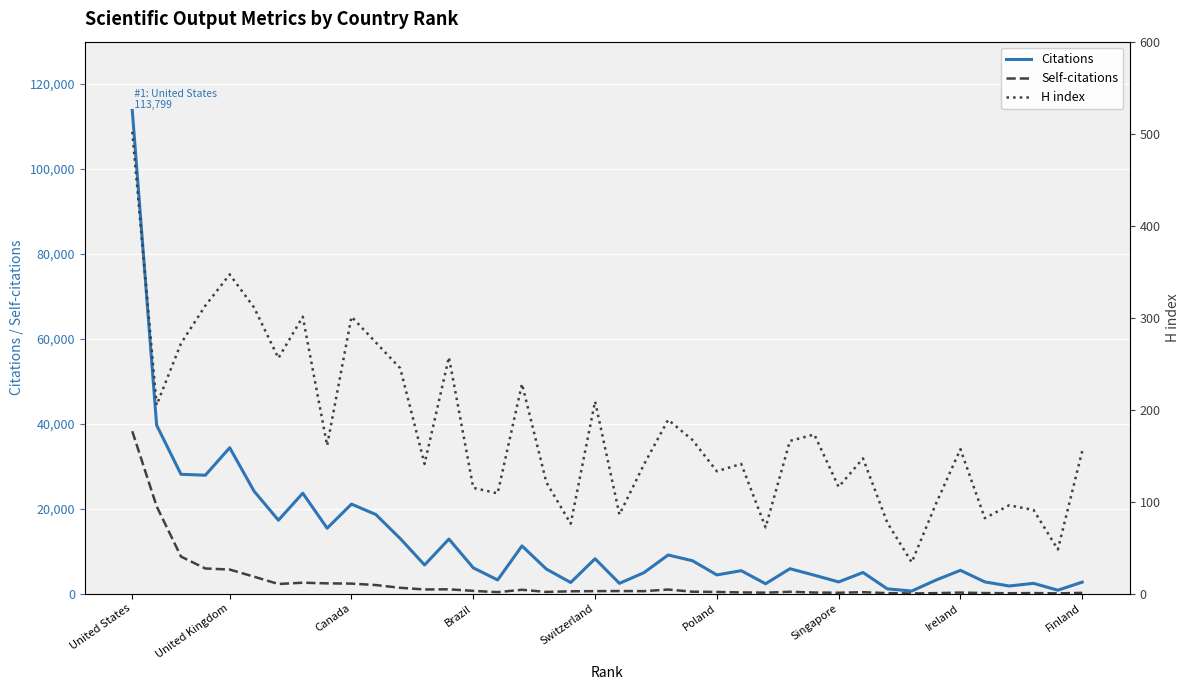

How many data points in Self-citations are less than 583?

20